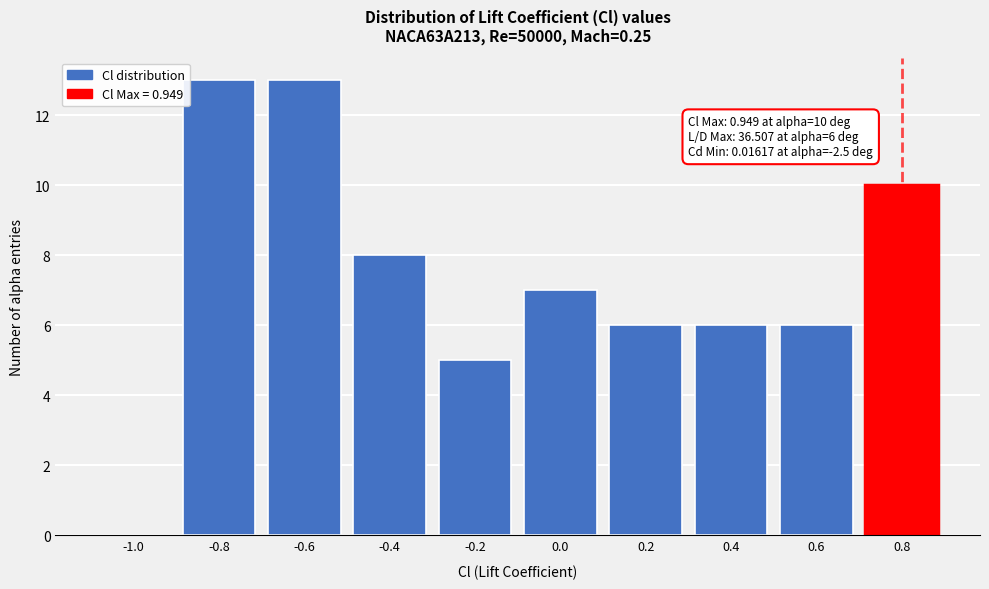

Reading left to right, transcribe all the data shown in this chart.

-1.0=0	-0.8=13	-0.6=13	-0.4=8	-0.2=5	0.0=7	0.2=6	0.4=6	0.6=6	0.8=10